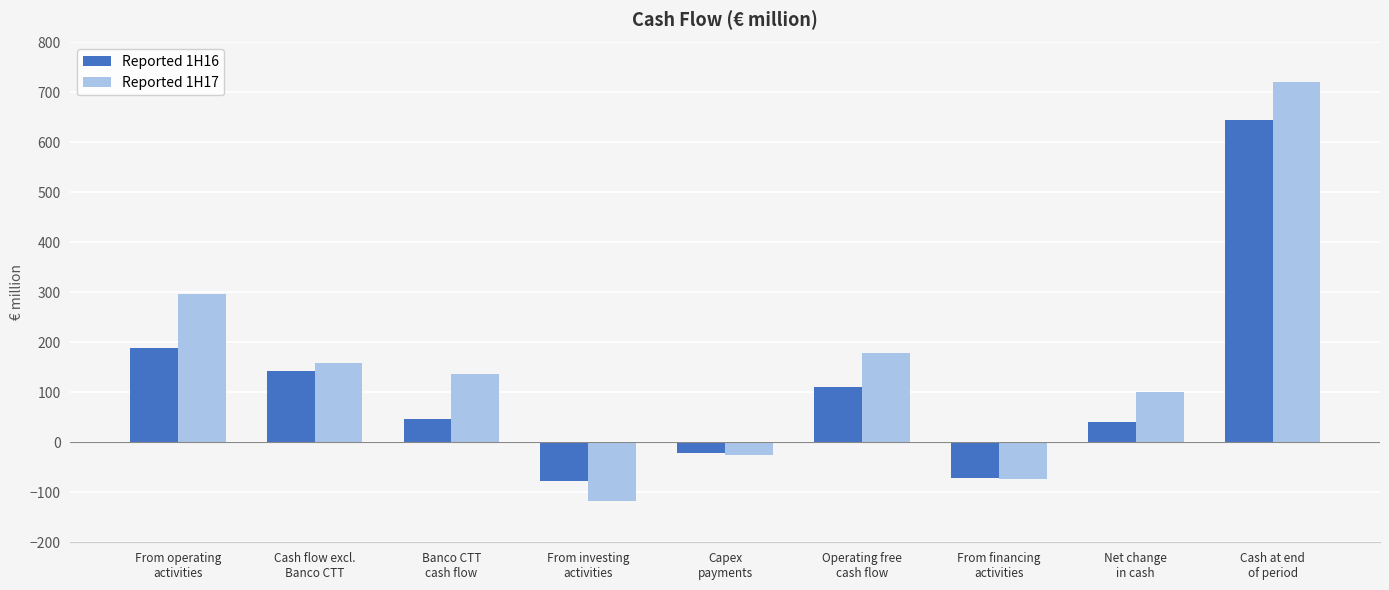

How many series are shown in this chart?

2